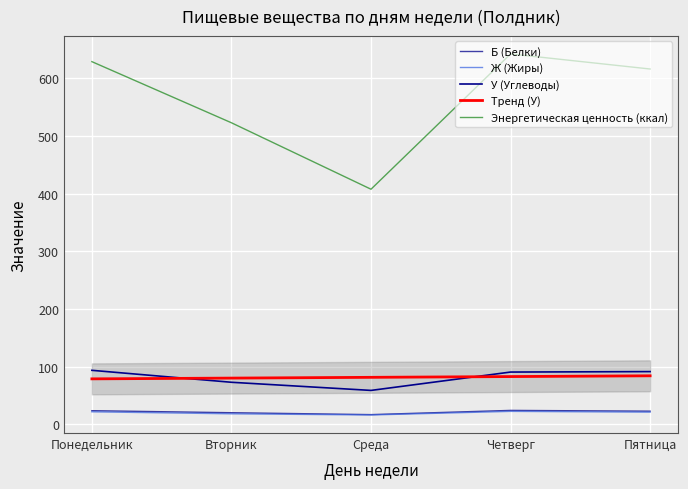

What is the difference between the maximum and minimum values in the У (Углеводы) series?

34.8